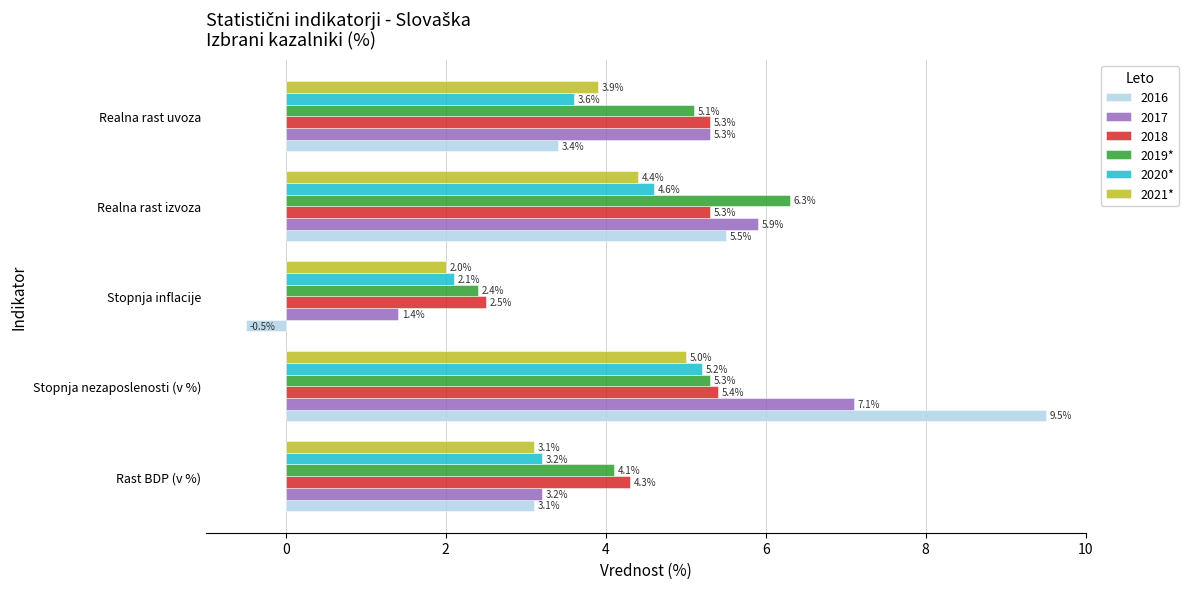

What is the average value of the 2017 series?

4.6